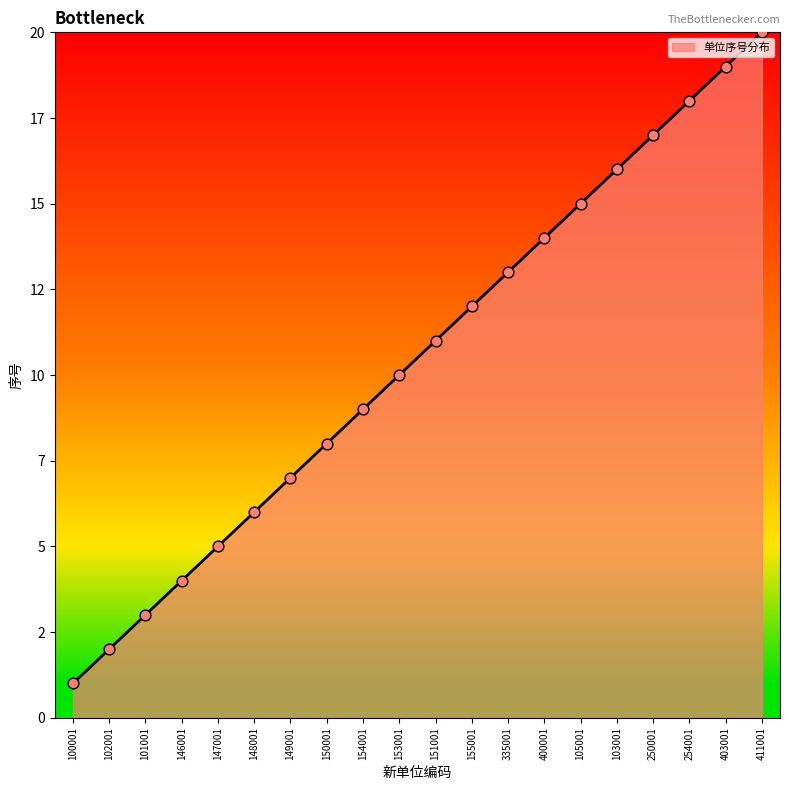

Approximately how many times larger is the value at 153001 compared to 151001?

0.9